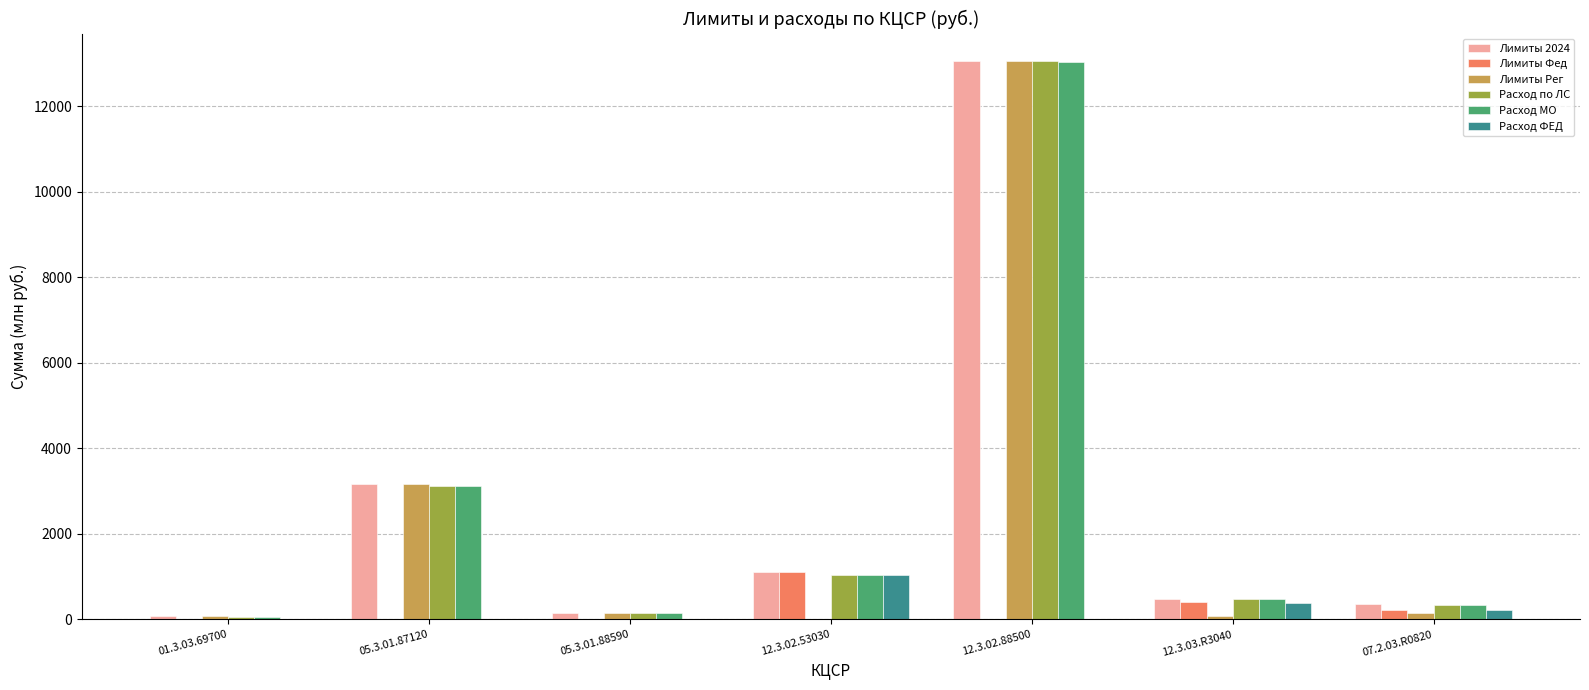

What is the sum of all Лимиты Рег values?

16658.5